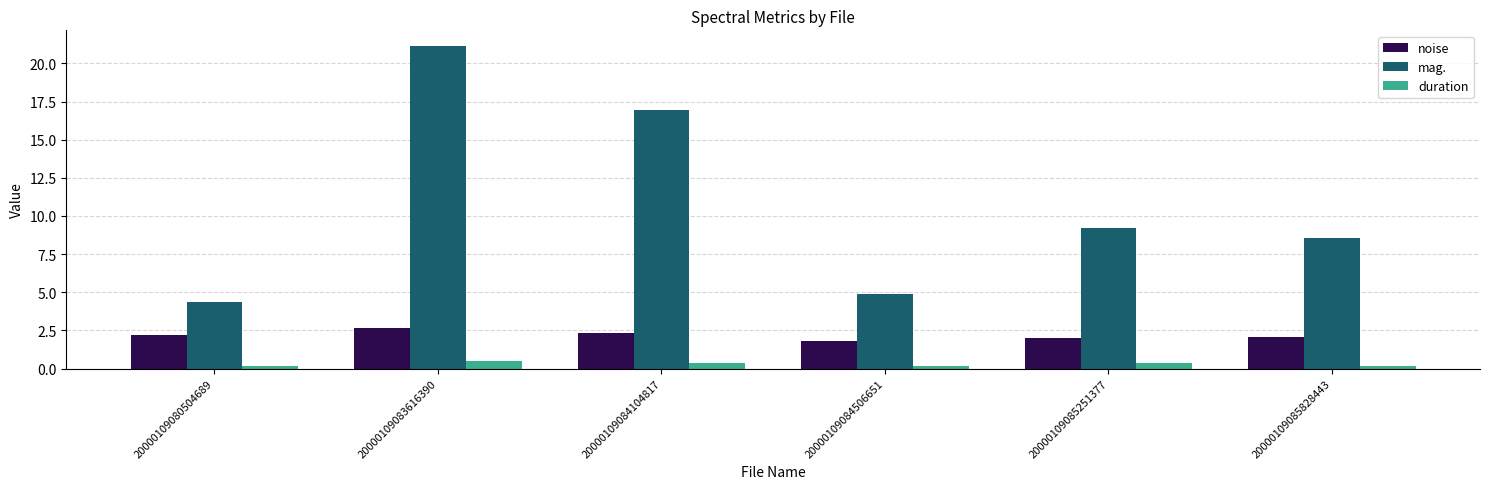

Which series has the largest range (max minus min)?

mag.